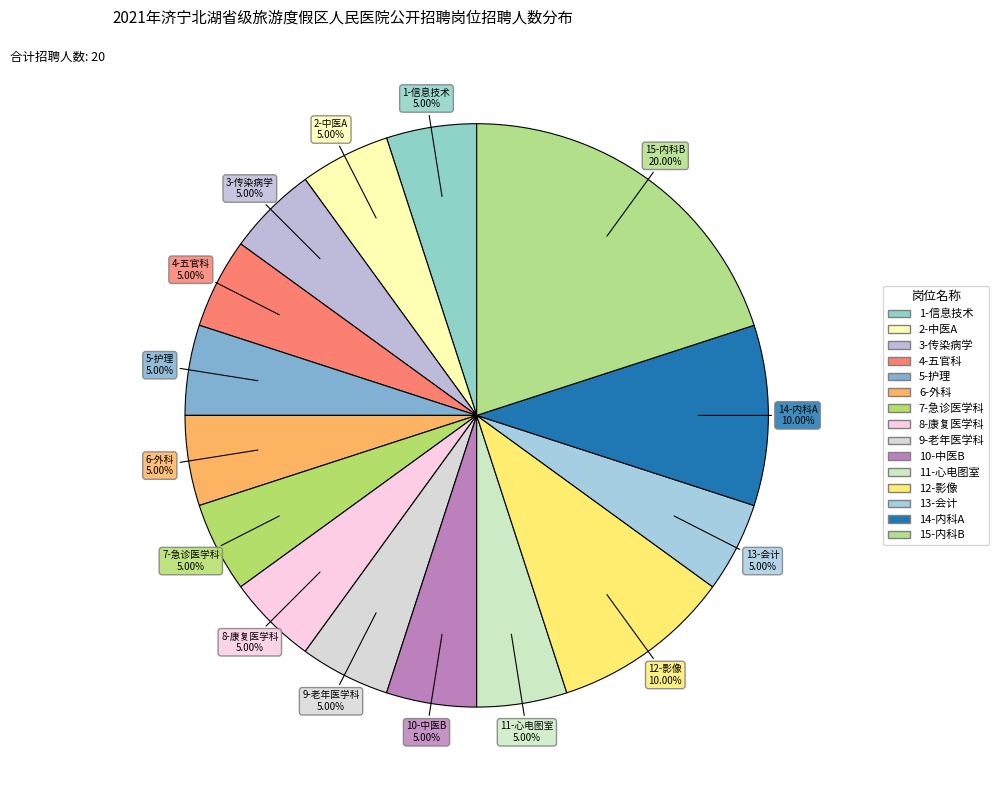

Is it true that 4-五官科 is 5% of the pie?

True